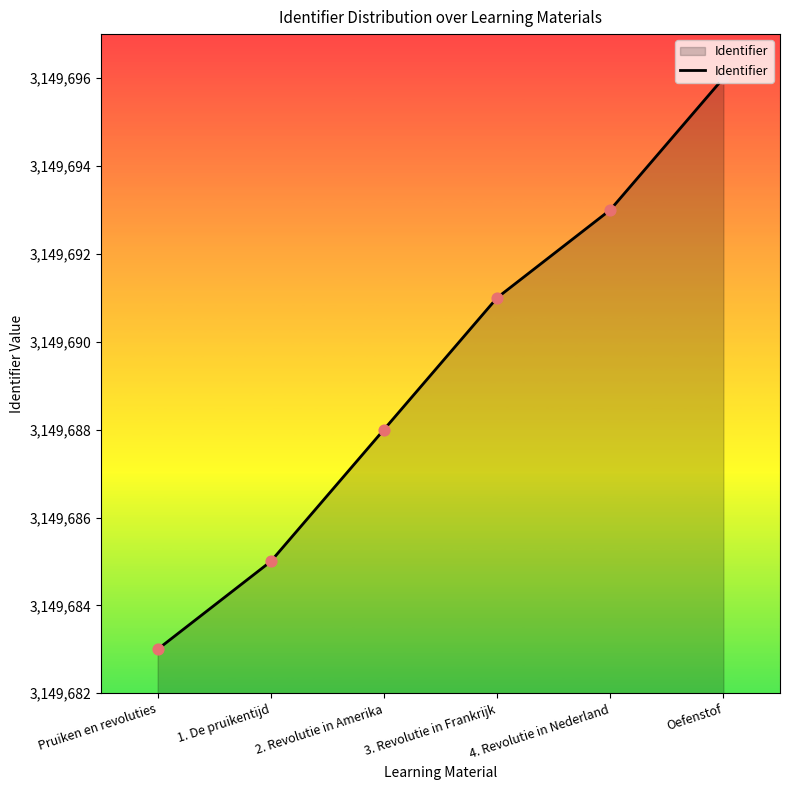

What is the change in value from 2. Revolutie in Amerika to 4. Revolutie in Nederland?

+5